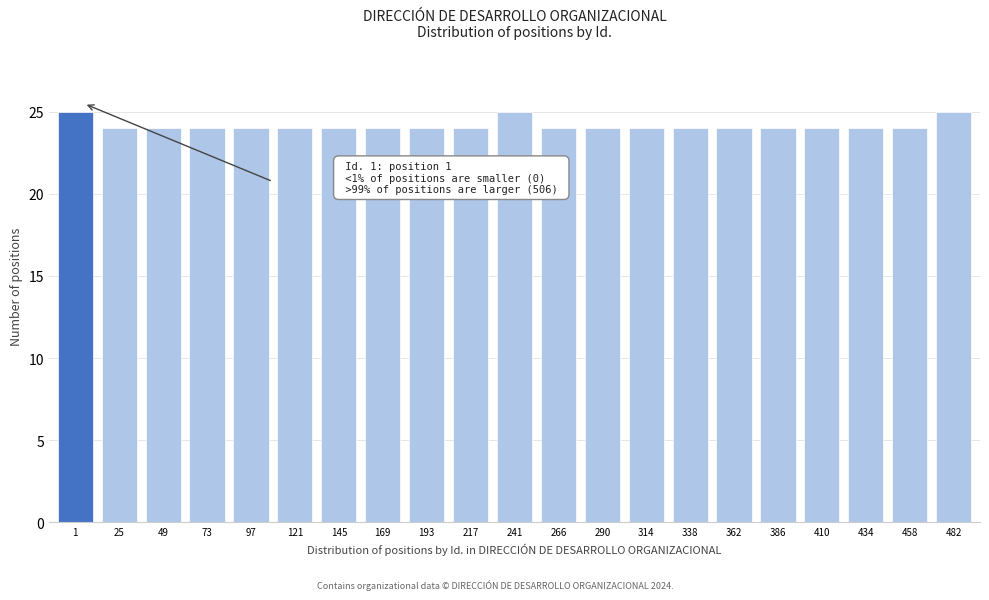

Reading left to right, list all the values displayed in this chart.

25	24	24	24	24	24	24	24	24	24	25	24	24	24	24	24	24	24	24	24	25